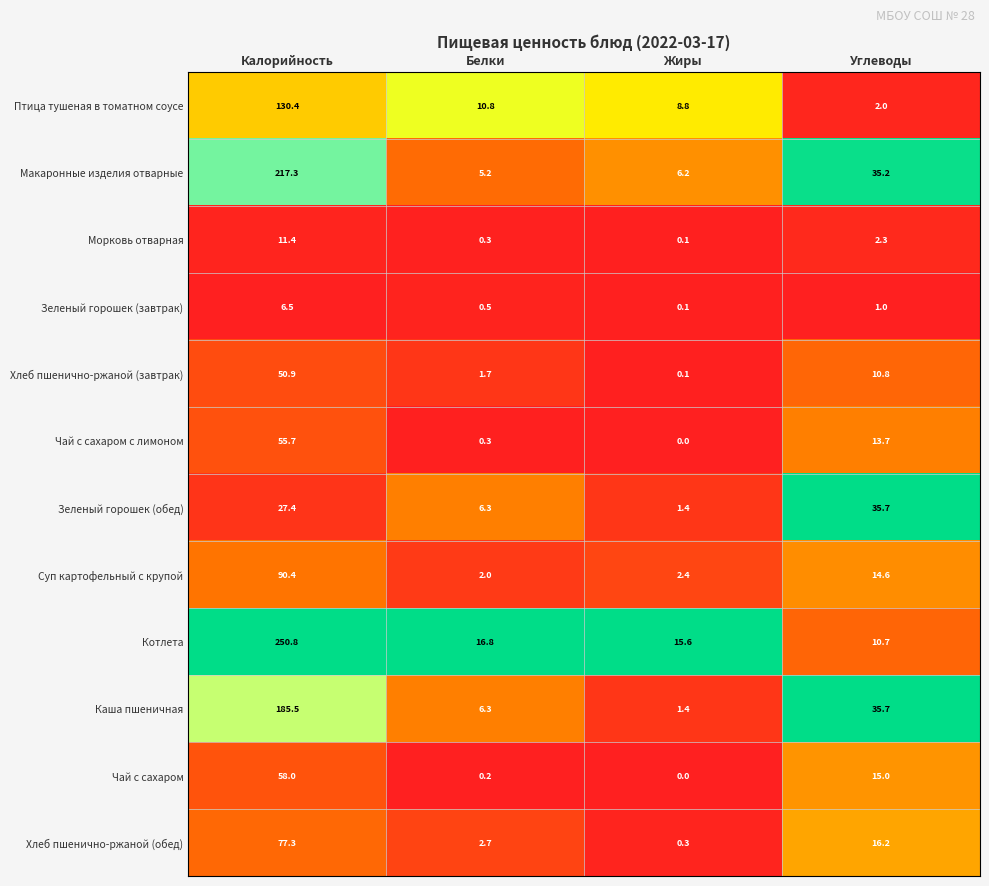

Is it true that Суп картофельный с крупой equals 29.8 at Калорийность?

False